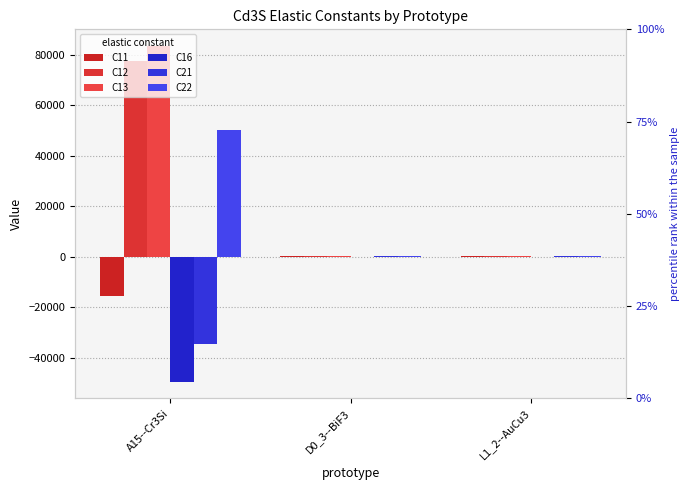

What is the spread (max minus min) of values at A15--Cr3Si?

132698.4